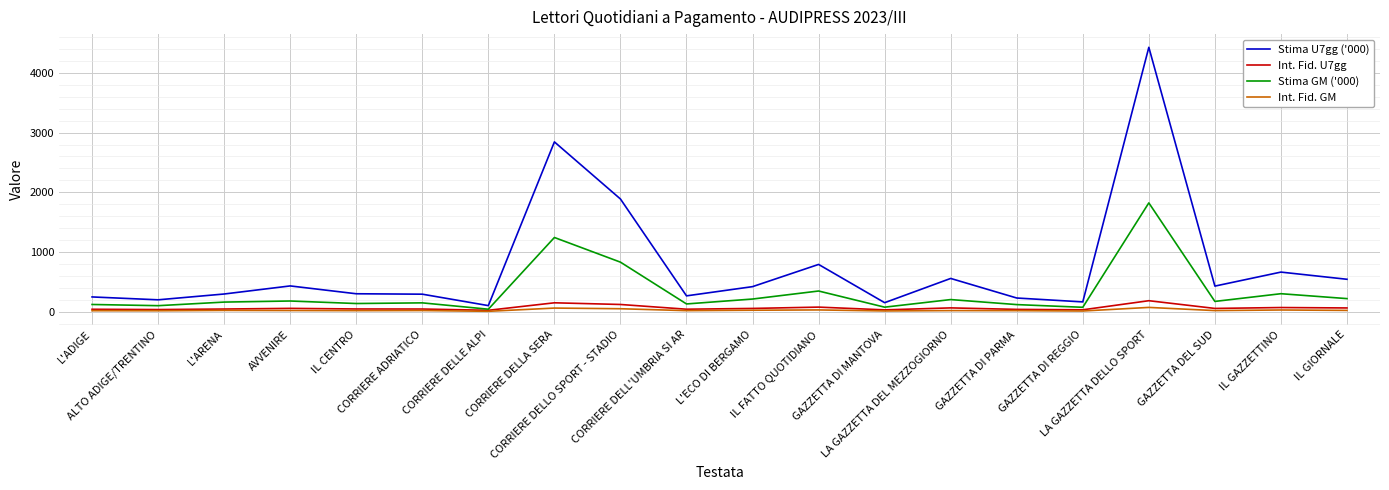

What is the average value of the Int. Fid. U7gg series?

71